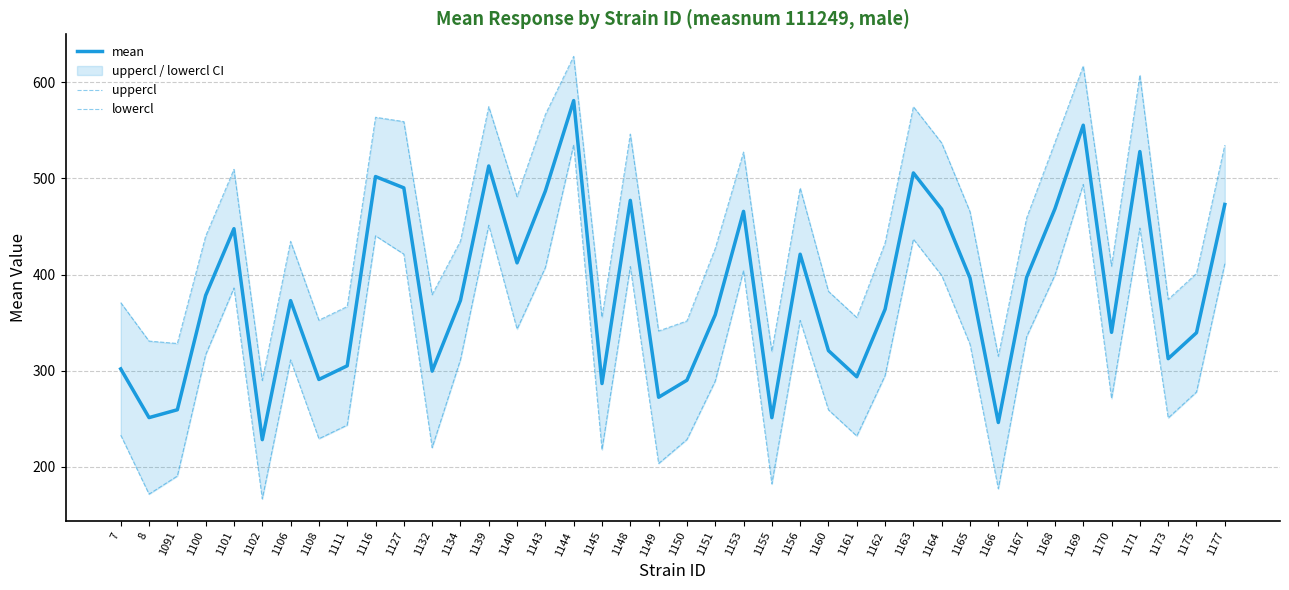

The value of lowercl at 1167 is 511.3. True or false?

False